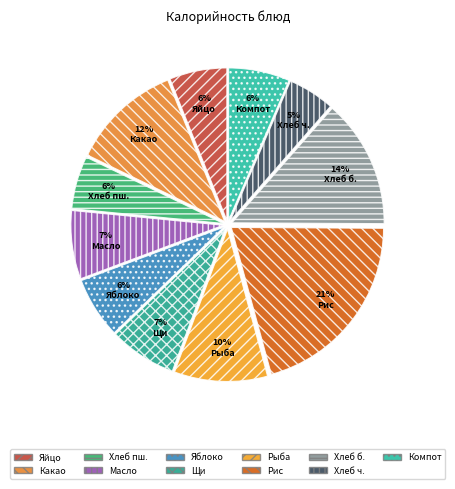

Count the number of slices in the pie.

11